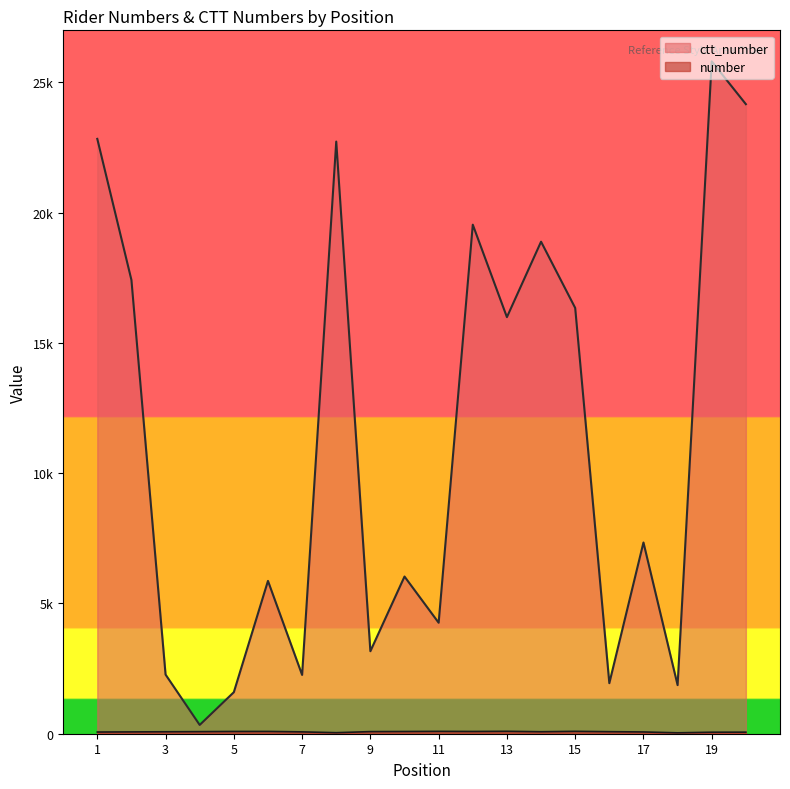

True or false: ctt_number and number cross at least once.

False